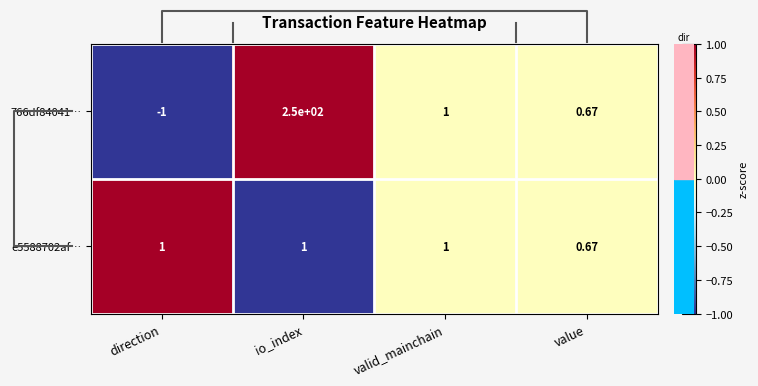

At which label does 766df84041… first exceed 1?

io_index